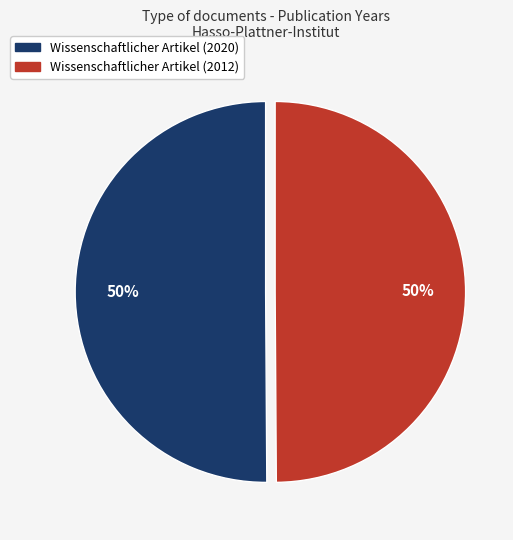

Is it true that Wissenschaftlicher Artikel (2020) is 50% of the pie?

True